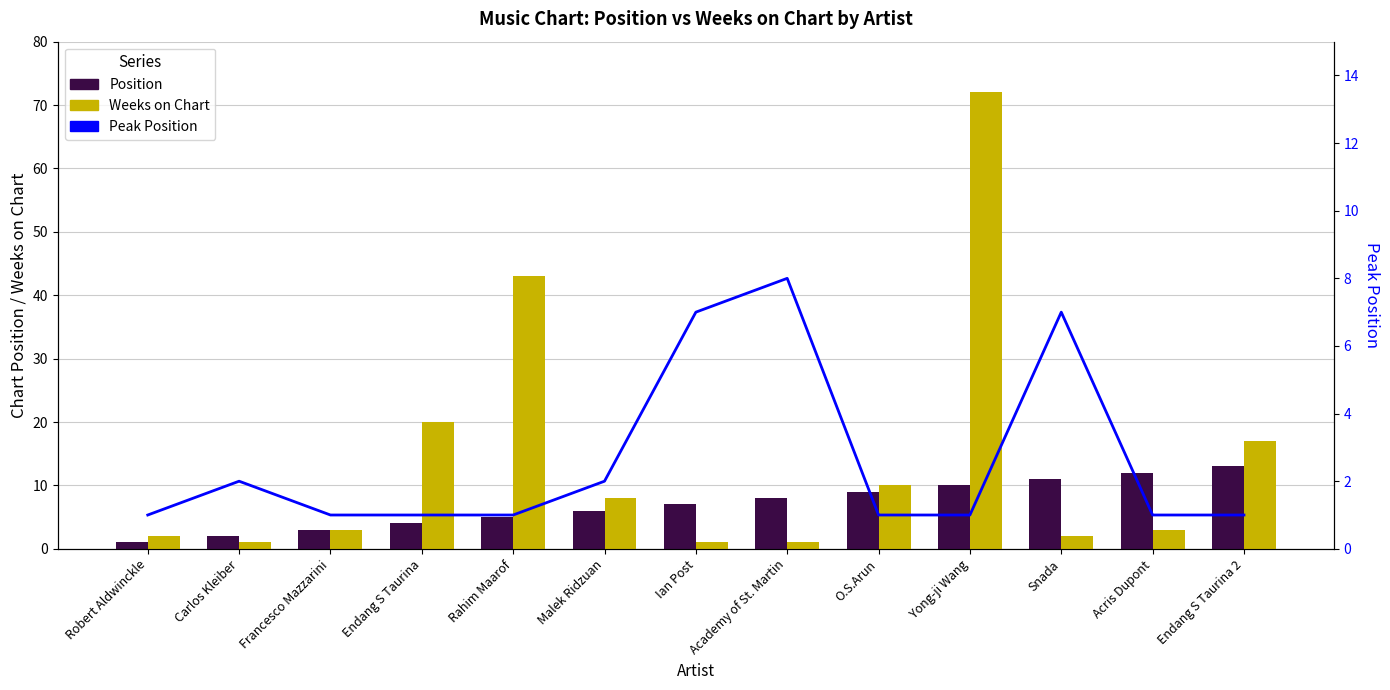

List the labels in order of Weeks on Chart value, smallest first.

Carlos Kleiber, Ian Post, Academy of St. Martin, Robert Aldwinckle, Snada, Francesco Mazzarini, Acris Dupont, Malek Ridzuan, O.S.Arun, Endang S Taurina 2, Endang S Taurina, Rahim Maarof, Yong-ji Wang